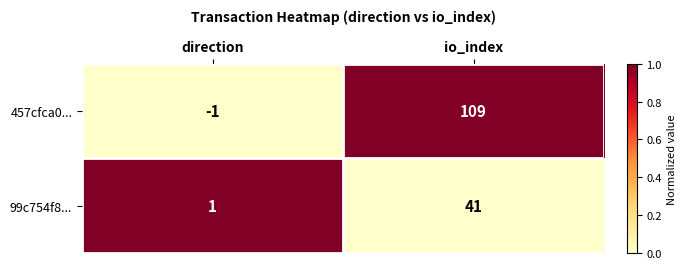

At which label does 99c754f8... reach its peak?

io_index